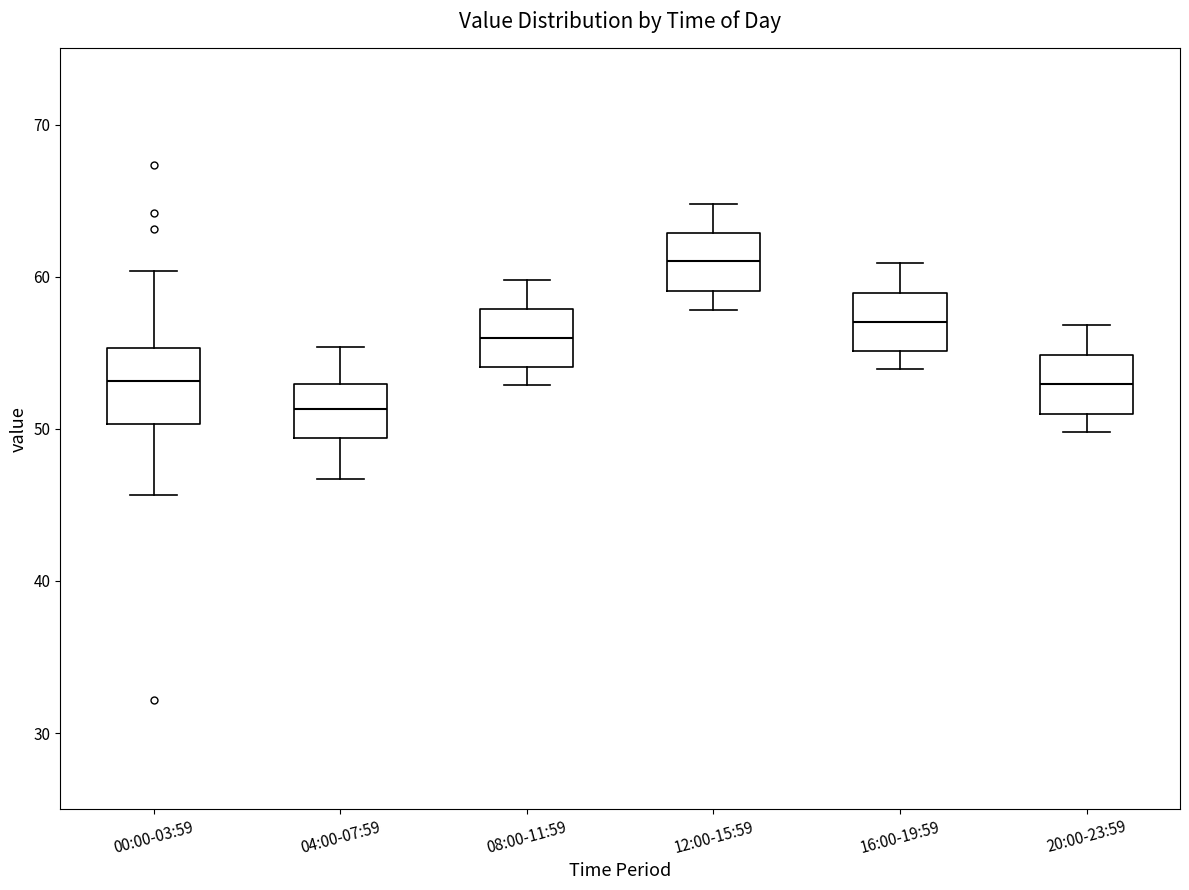

Which box is the tallest, from its lower edge to its upper edge?

00:00-03:59